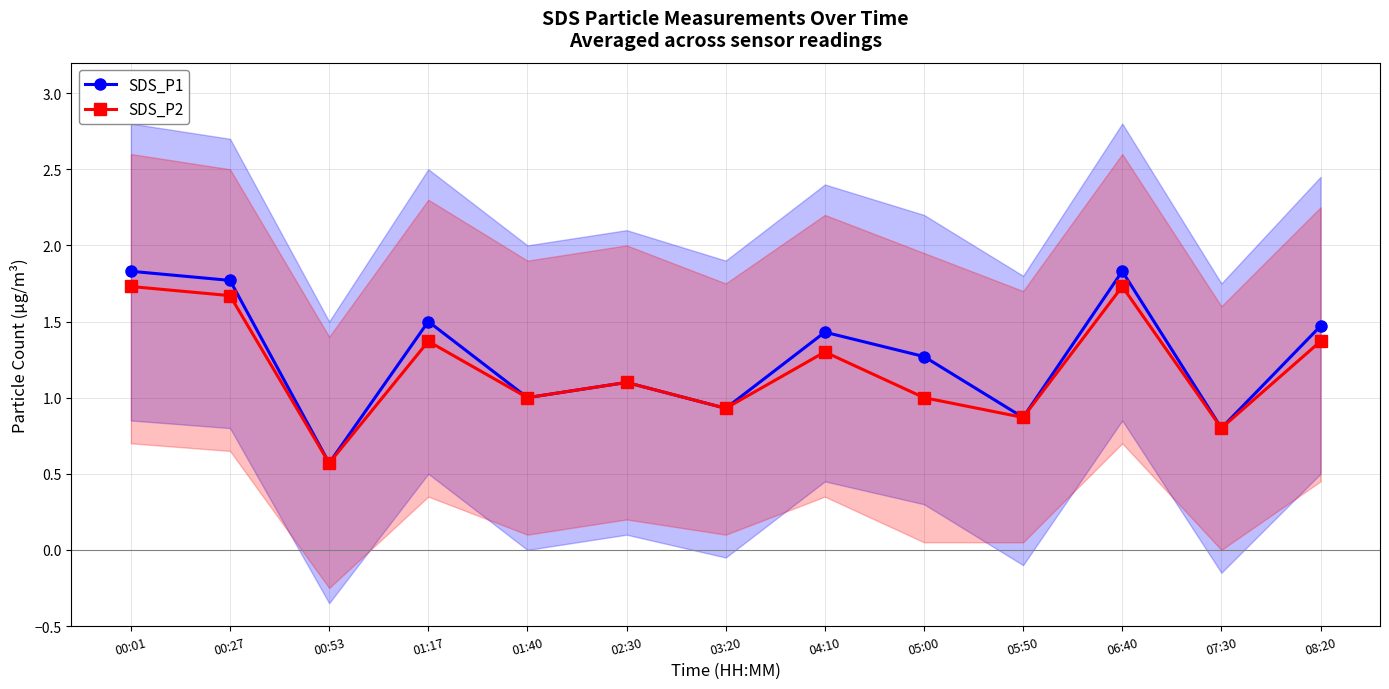

Which series changed the most between 00:01 and 00:53?

SDS_P1